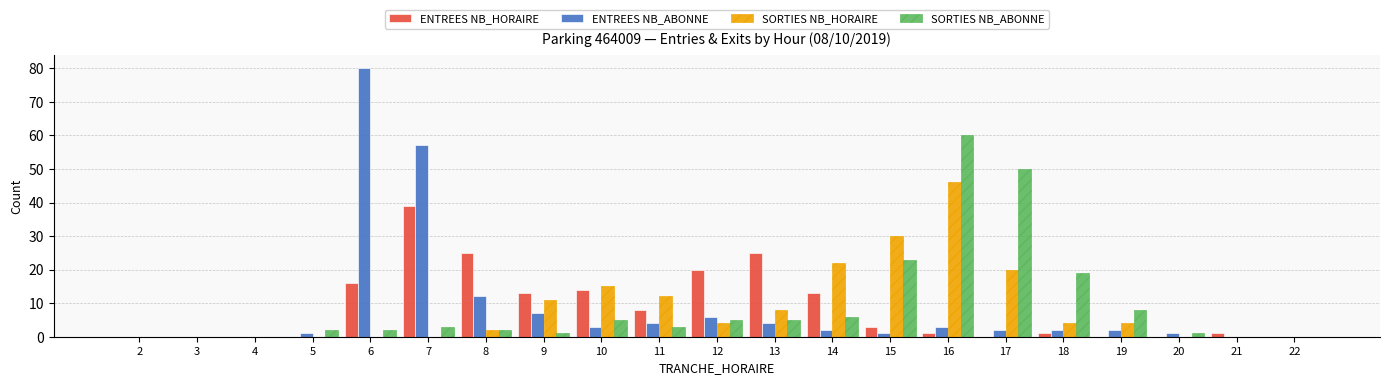

Count the number of categories in the chart.

21